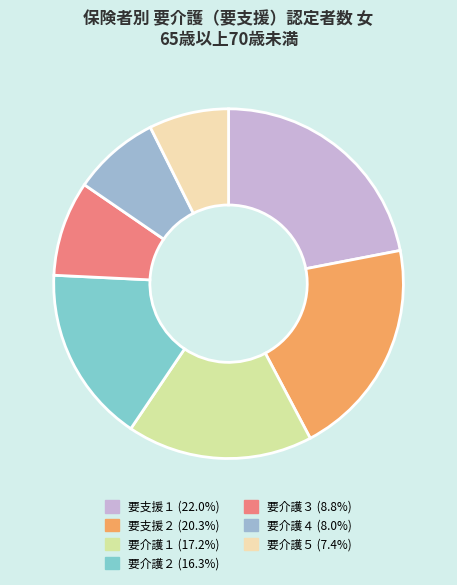

Is there any slice that represents more than half of the pie?

No